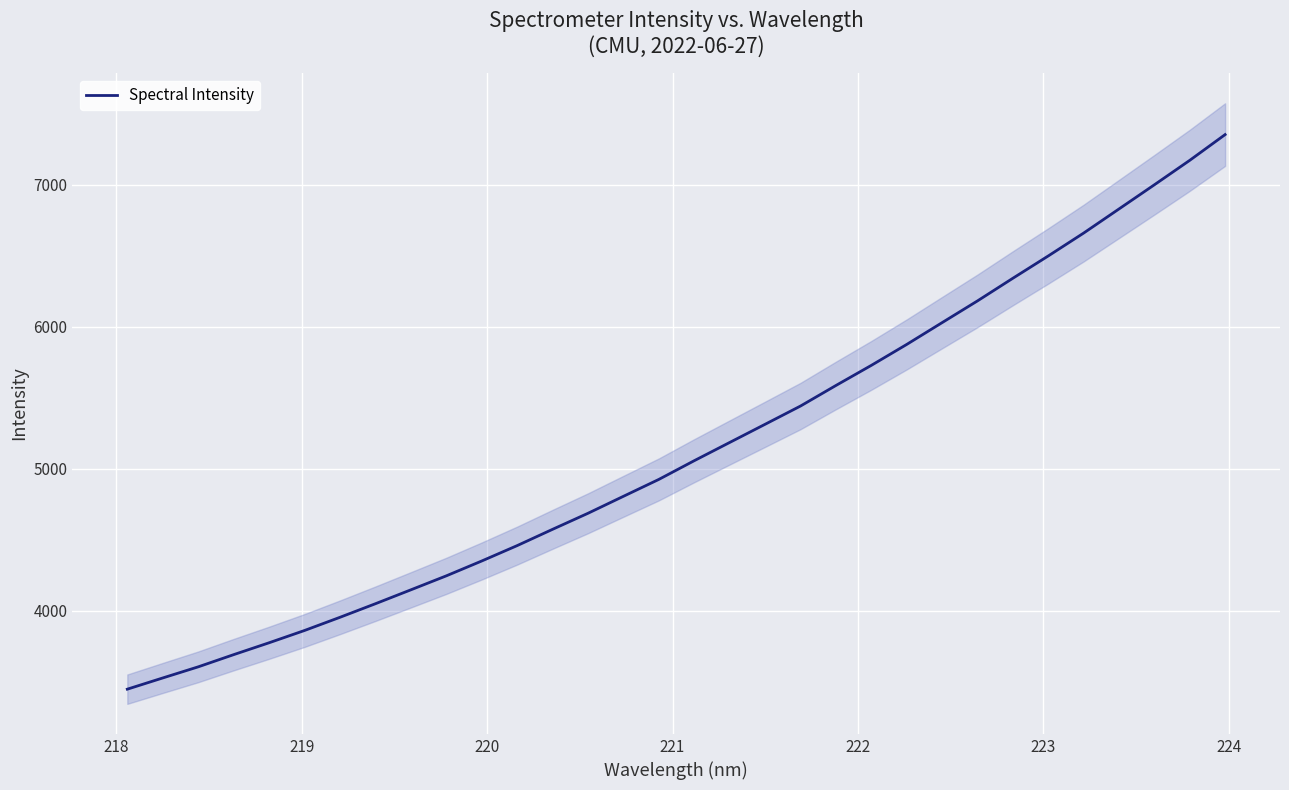

What is the minimum value for Spectral Intensity?

3448.2